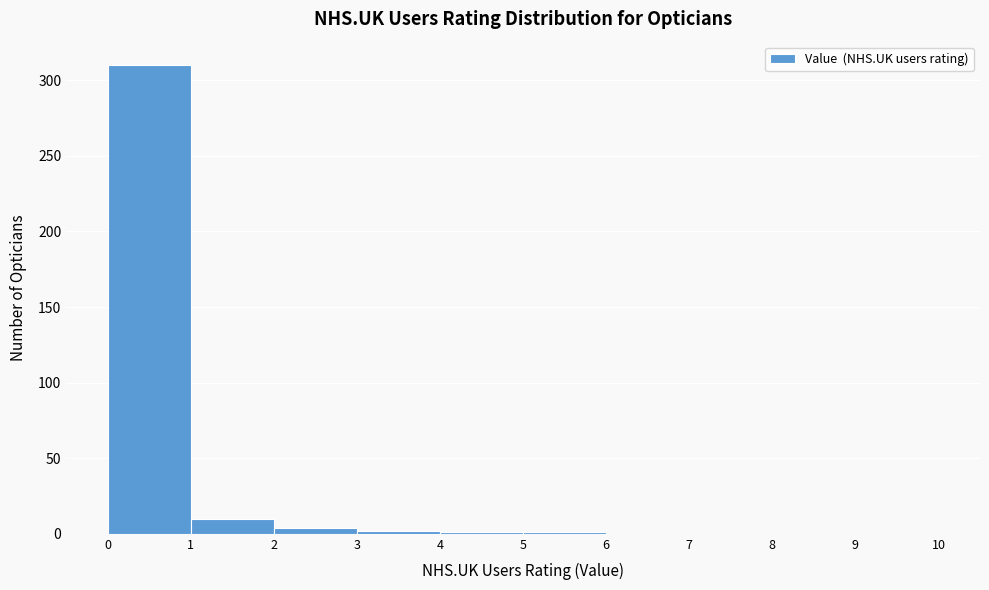

Reading left to right, transcribe this chart: for each bar, give the range it covers on the x-axis and its height. The values are not printed on the chart, so give them approximately, as read against the axis.

0 to 1: 310
1 to 2: 10
2 to 3: under 5
3 to 4: under 5
4 to 5: under 5
5 to 6: under 5
6 to 7: 0
7 to 8: 0
8 to 9: 0
9 to 10: 0